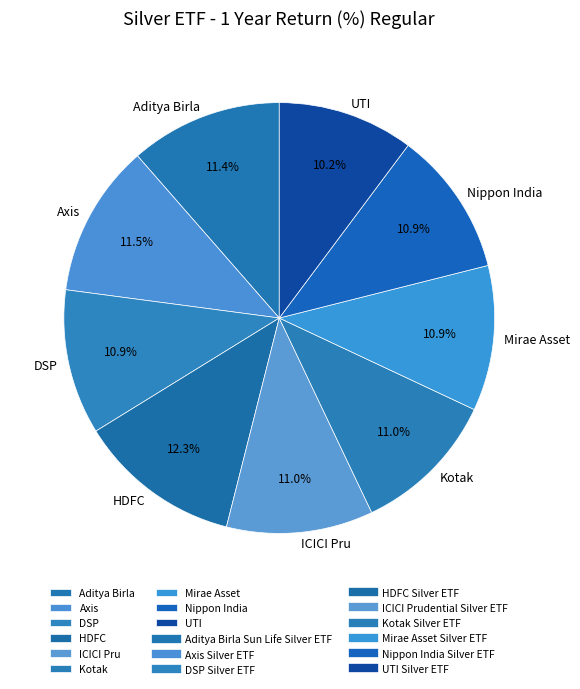

How many segments does this pie chart have?

9